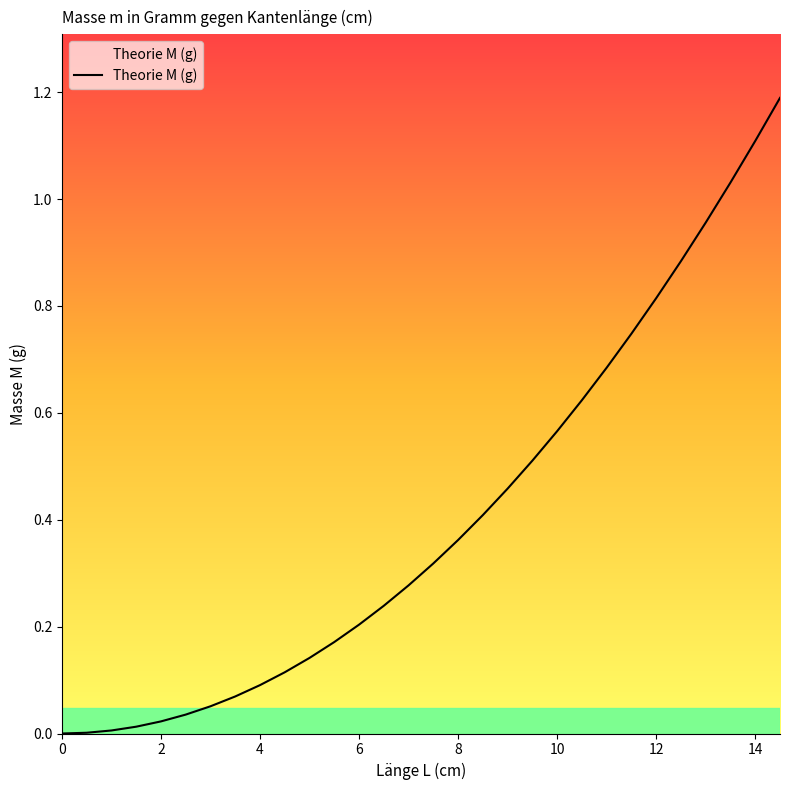

What is the difference between the maximum and minimum values?

1.2